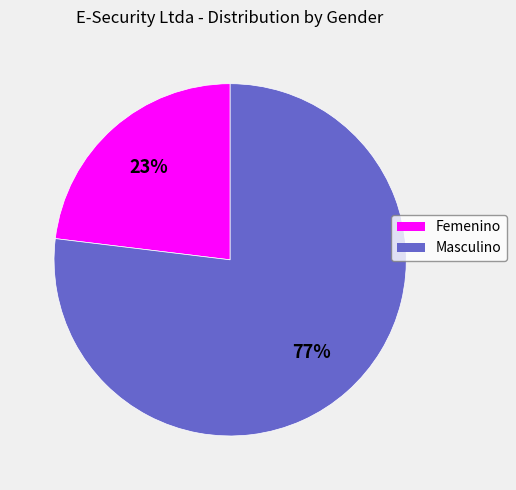

Rank the categories by value from lowest to highest.

Femenino, Masculino